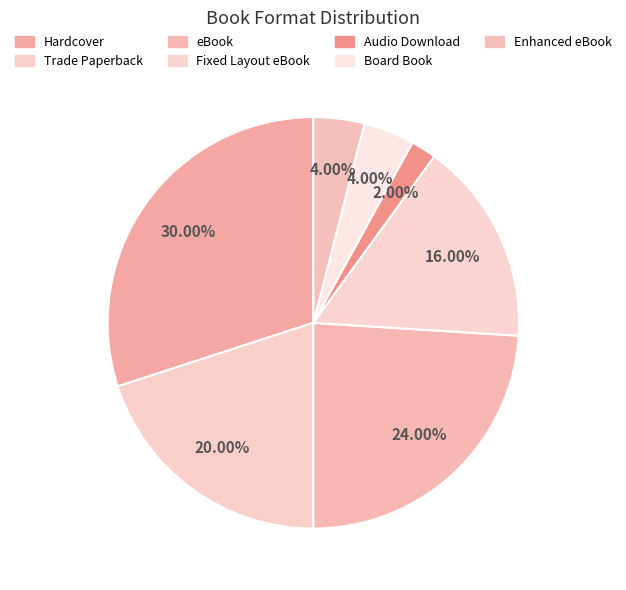

To the nearest percent, what portion does Board Book represent?

4%